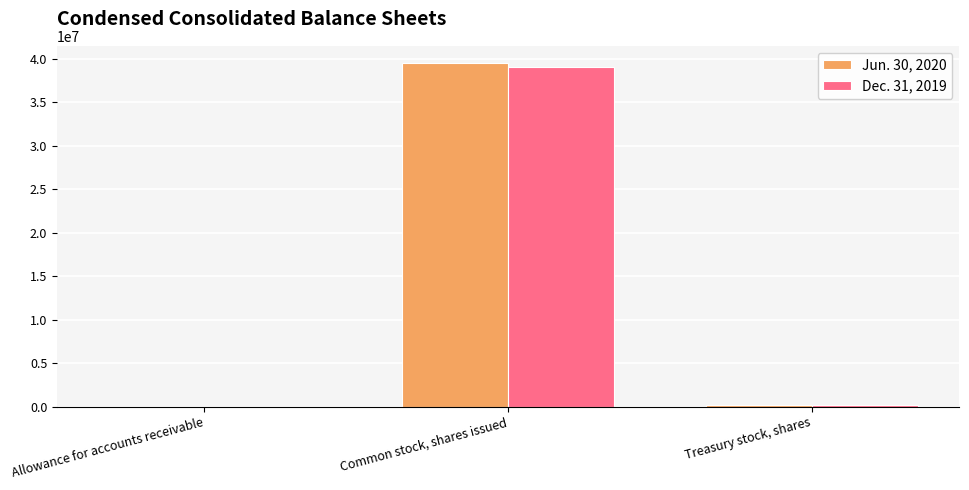

True or false: Jun. 30, 2020 has a value of 62551197 at Common stock, shares issued.

False